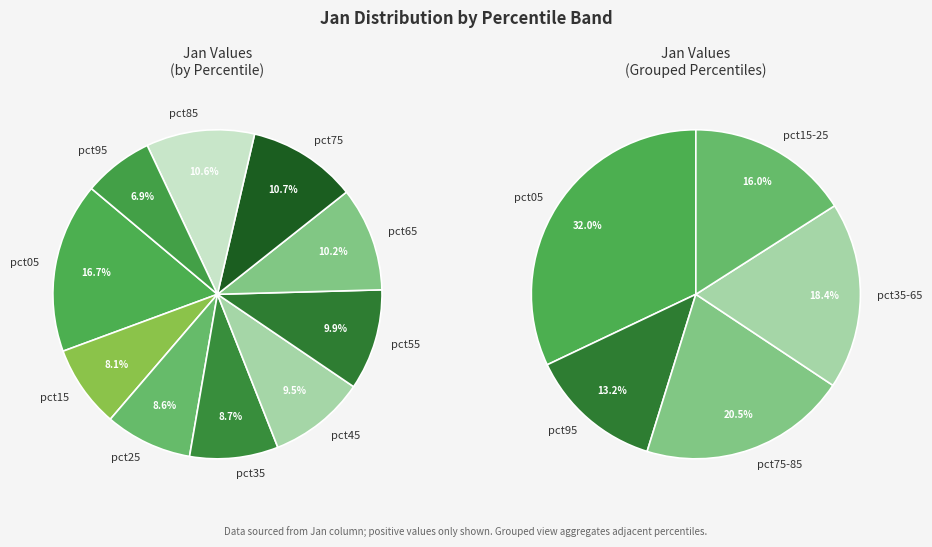

Which category has the biggest portion of the pie?

pct05